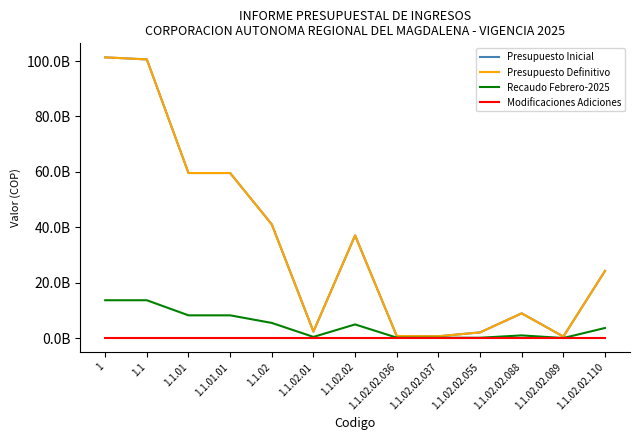

What is the difference between the highest and lowest values at 1.1.02.02?

37038805000